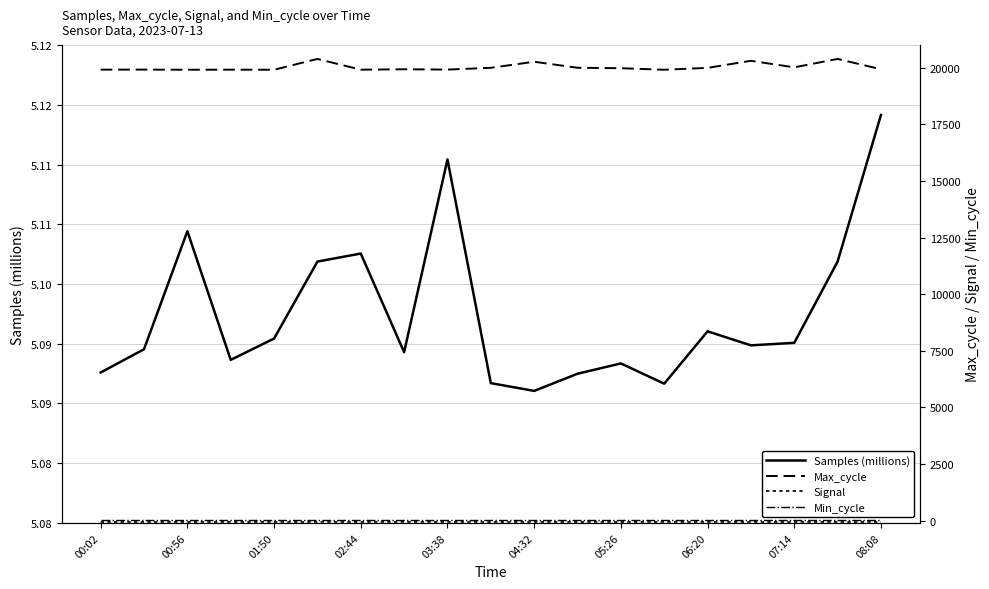

What is the total value across all series at 01:50?

19884.1